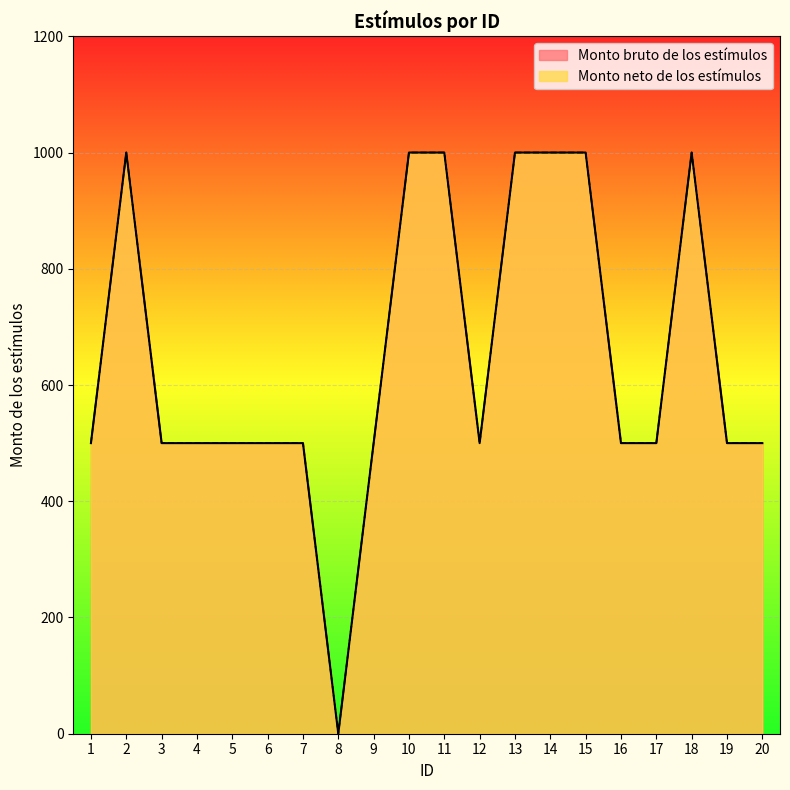

Which series has the widest spread of values?

Monto bruto de los estímulos